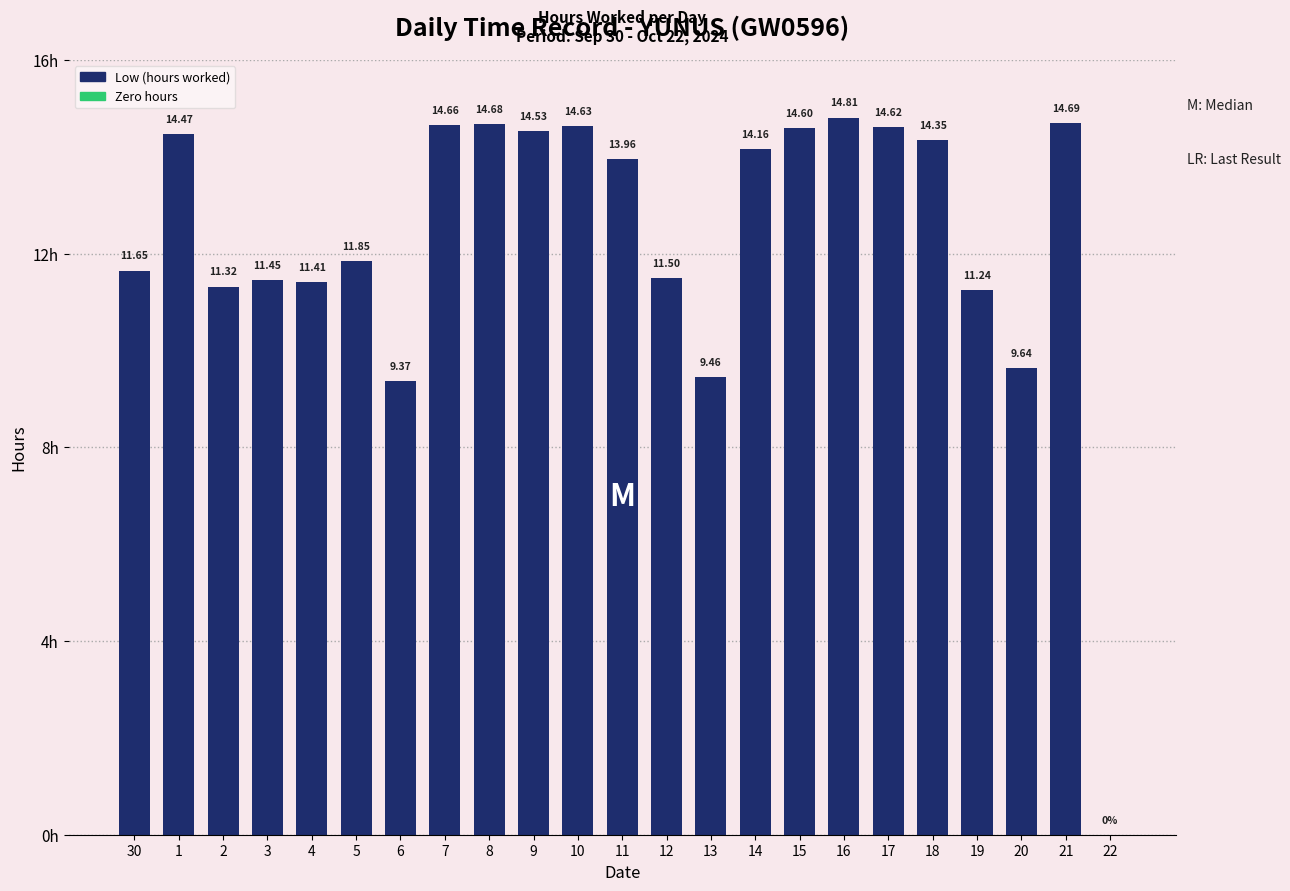

Reading left to right, extract all data points from this chart.

30=11.7	1=14.5	2=11.3	3=11.4	4=11.4	5=11.8	6=9.4	7=14.7	8=14.7	9=14.5	10=14.6	11=14.0	12=11.5	13=9.5	14=14.2	15=14.6	16=14.8	17=14.6	18=14.3	19=11.2	20=9.6	21=14.7	22=0.0